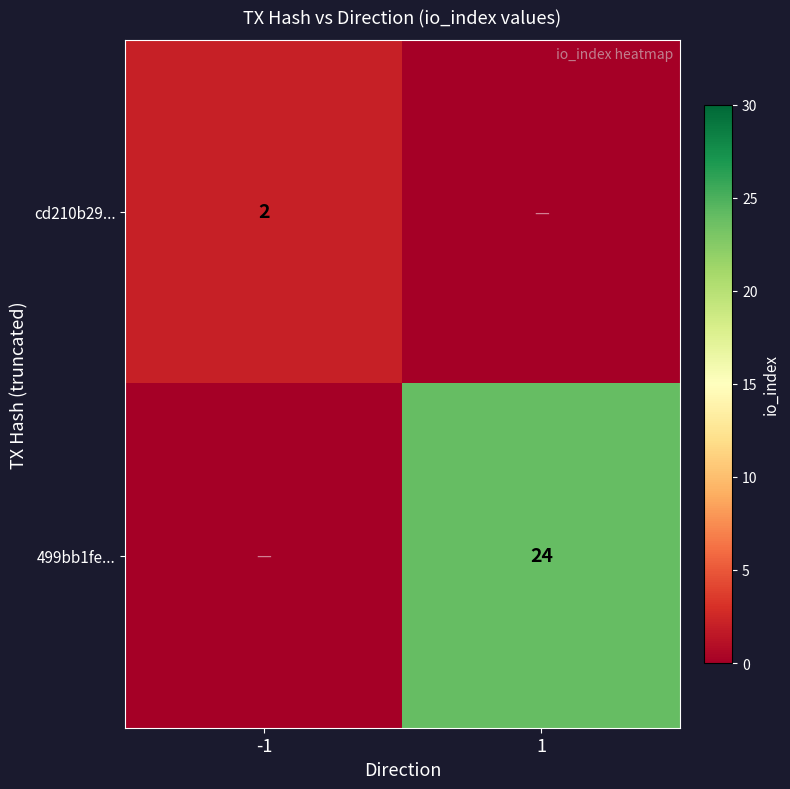

The value of 499bb1fe... at 1 is 24. True or false?

True